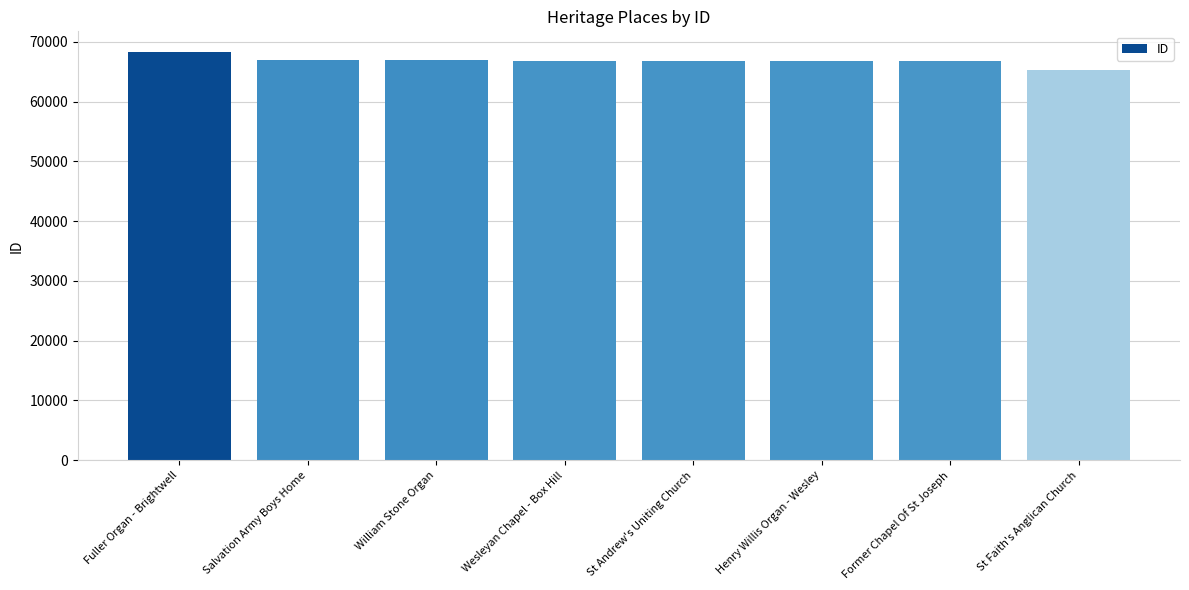

What is the change in value from St Andrew's Uniting Church to St Faith's Anglican Church?

-1464